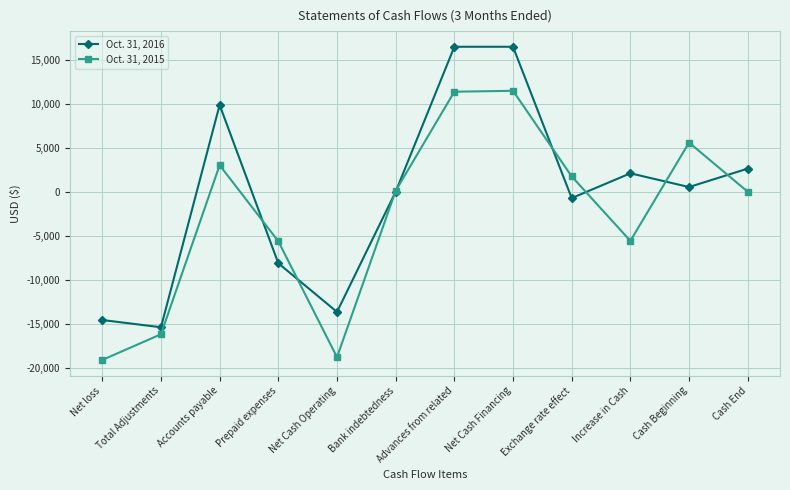

What is the smallest value displayed?

-19119